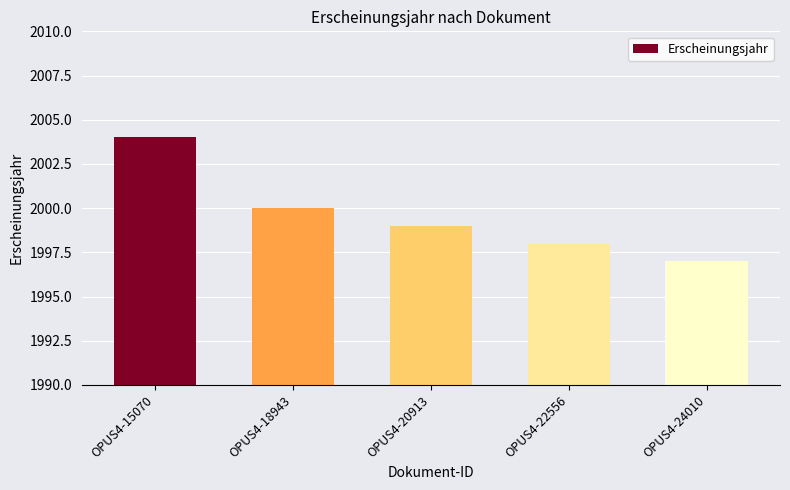

How many data points are less than 1999?

2